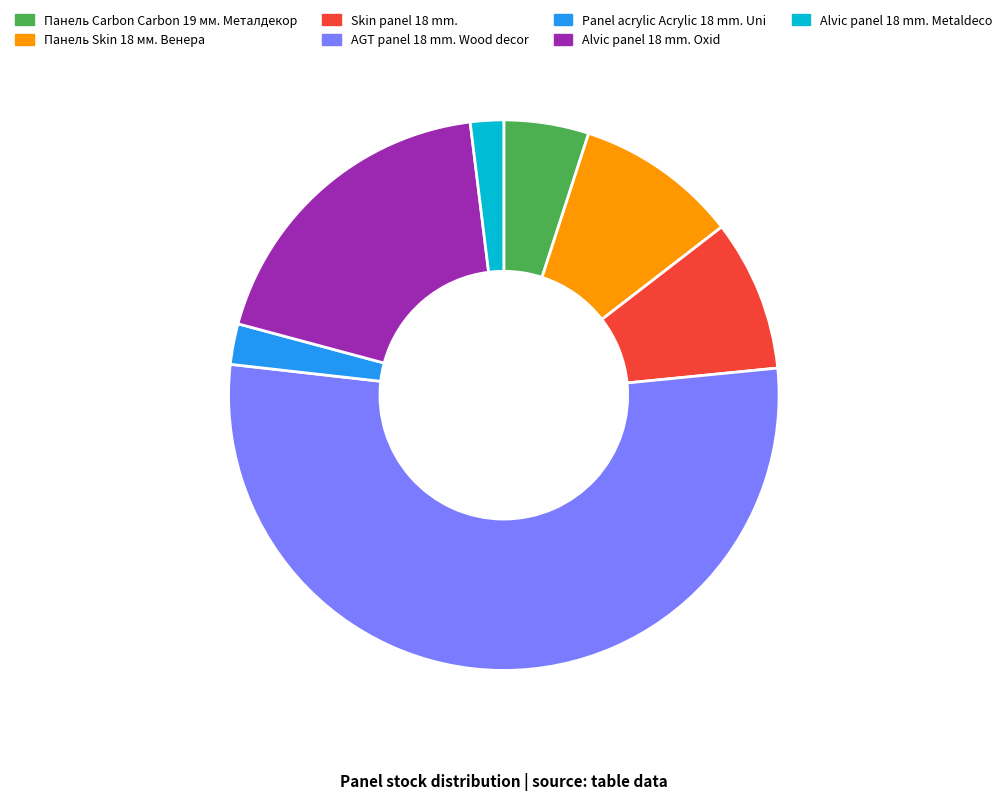

Which category has the biggest portion of the pie?

AGT panel 18 mm. Wood decor